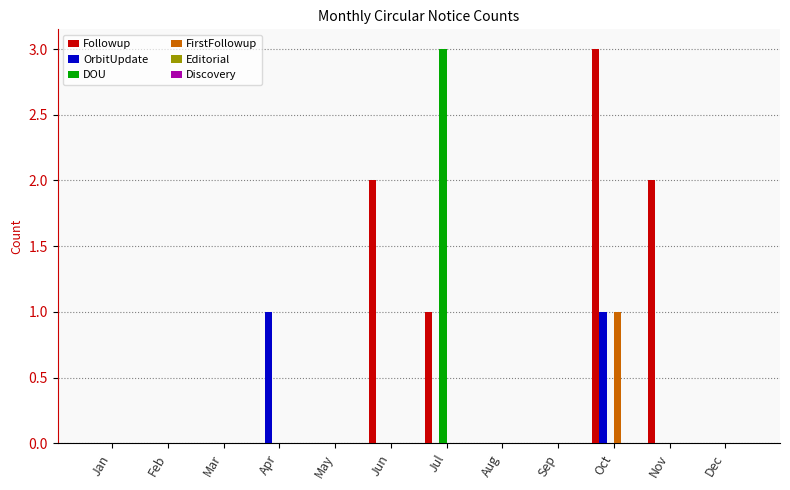

Which series has the largest total across all categories?

Followup